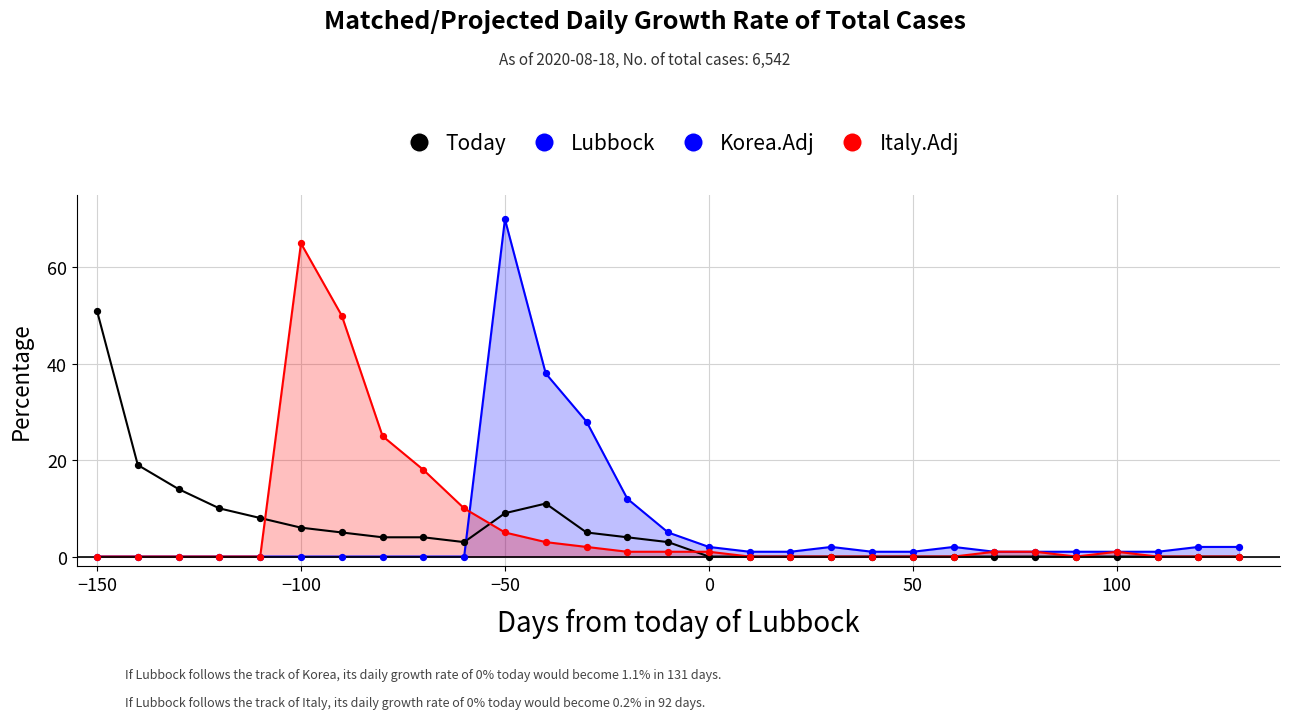

Which series has the largest Y range (max minus min)?

Korea.Adj